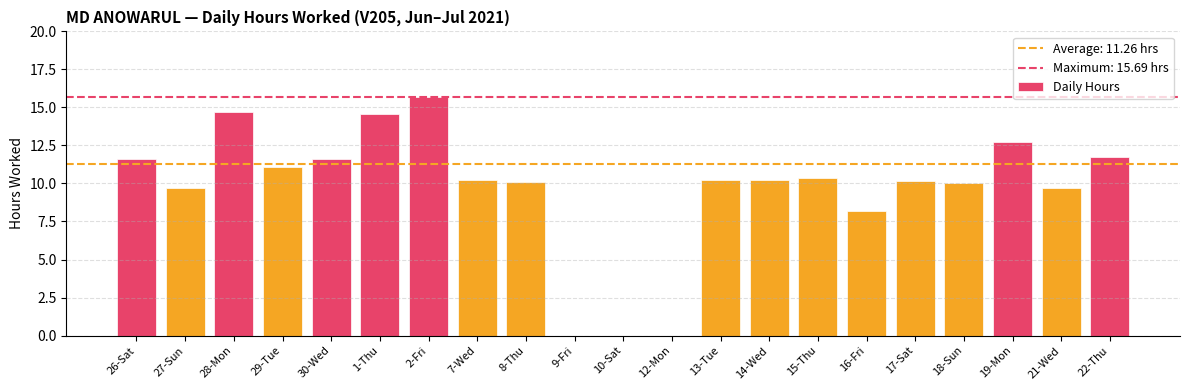

Which category has the highest value across all series?

2-Fri